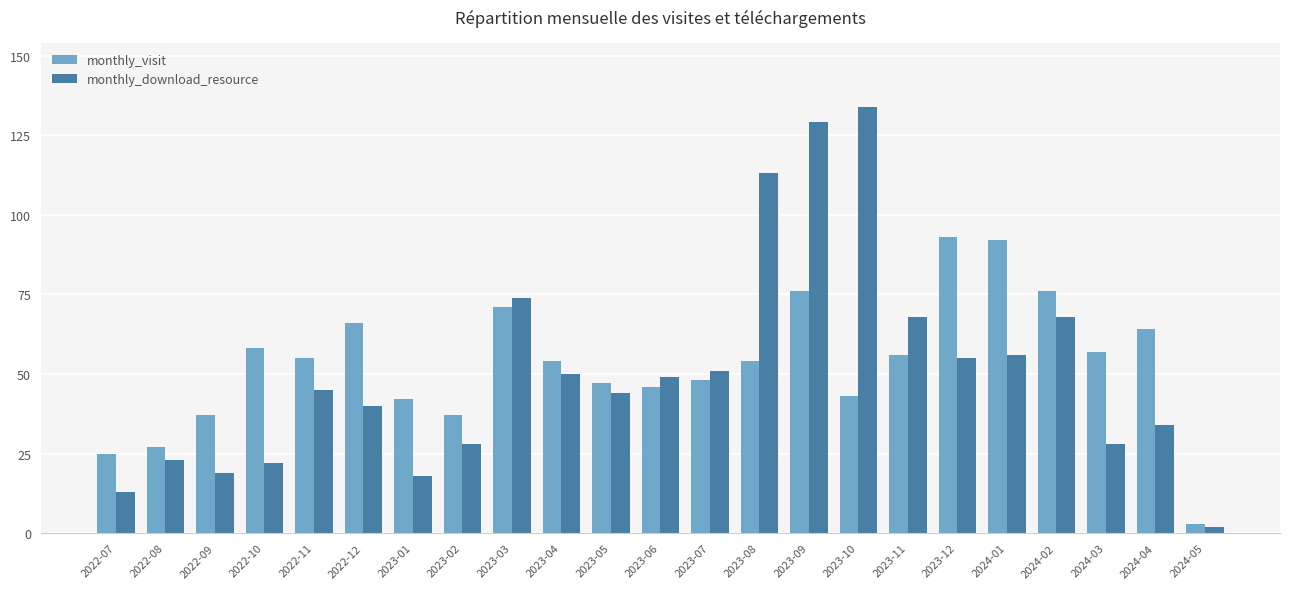

What position from the right is 2024-04?

2